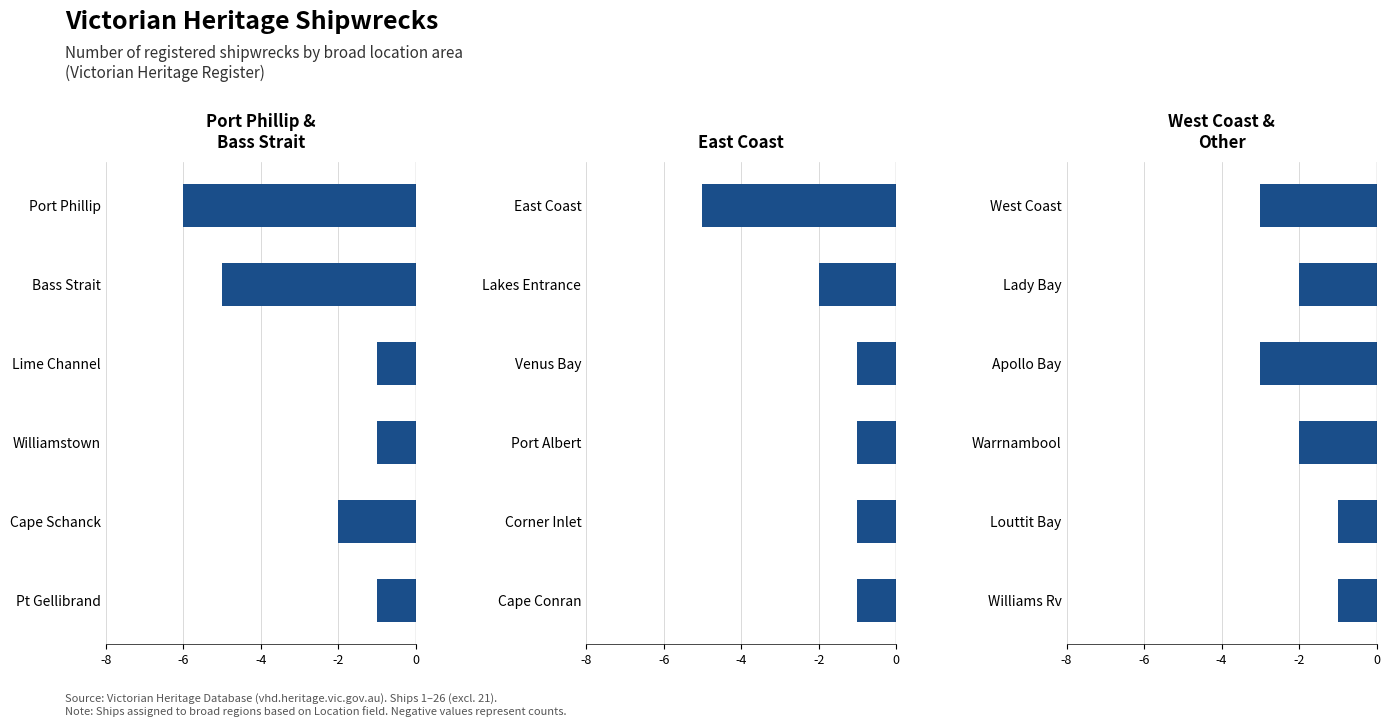

How many Port Phillip &
Bass Strait values are between -5 and -1?

5